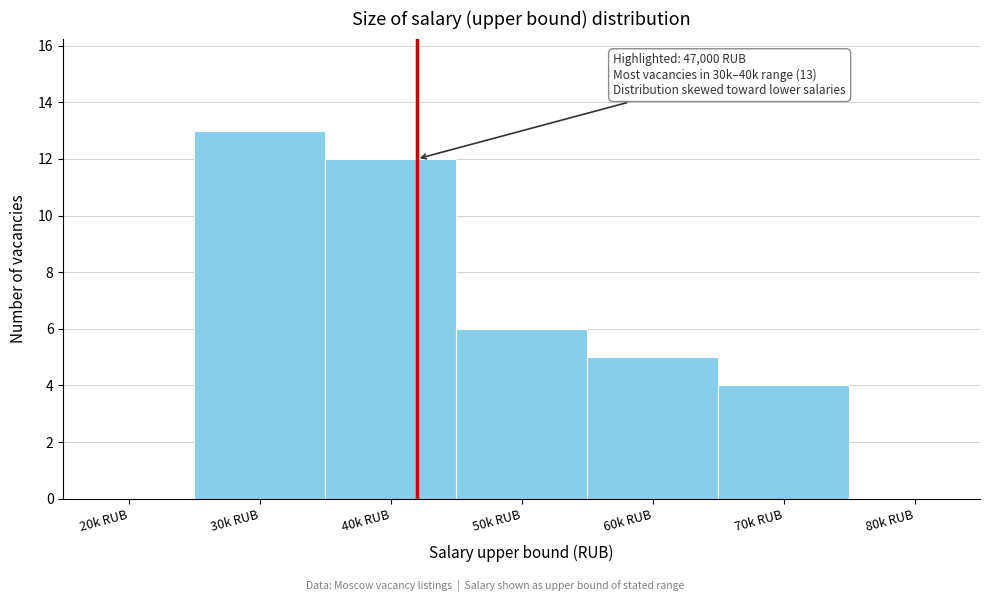

Reading right to left, transcribe all the data shown in this chart.

80k RUB=0	70k RUB=4	60k RUB=5	50k RUB=6	40k RUB=12	30k RUB=13	20k RUB=0